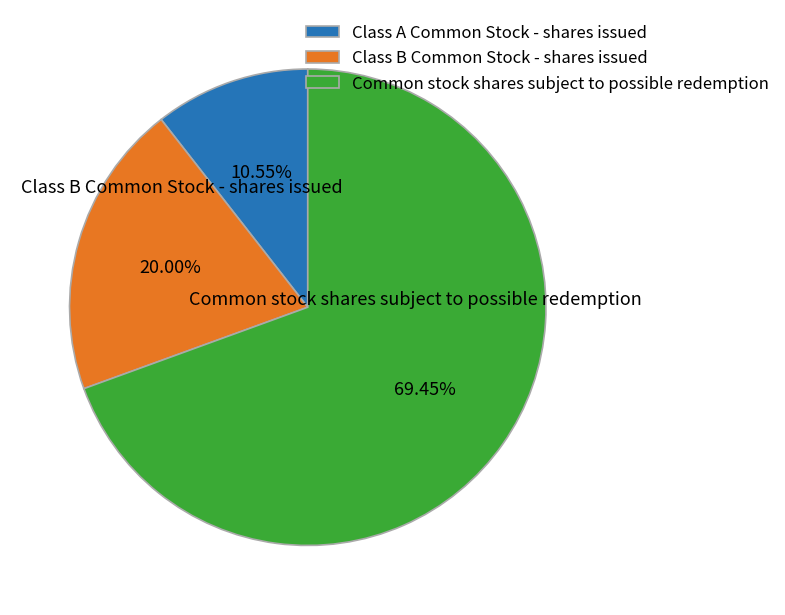

Which slice is the smallest?

Class A Common Stock - shares issued